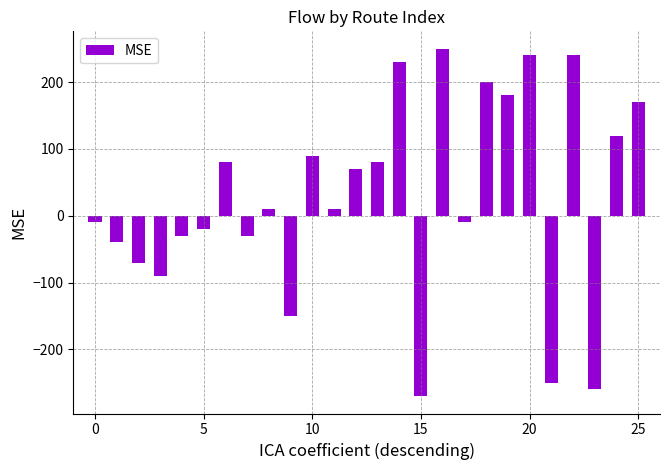

What is the difference between the maximum and minimum values?

520